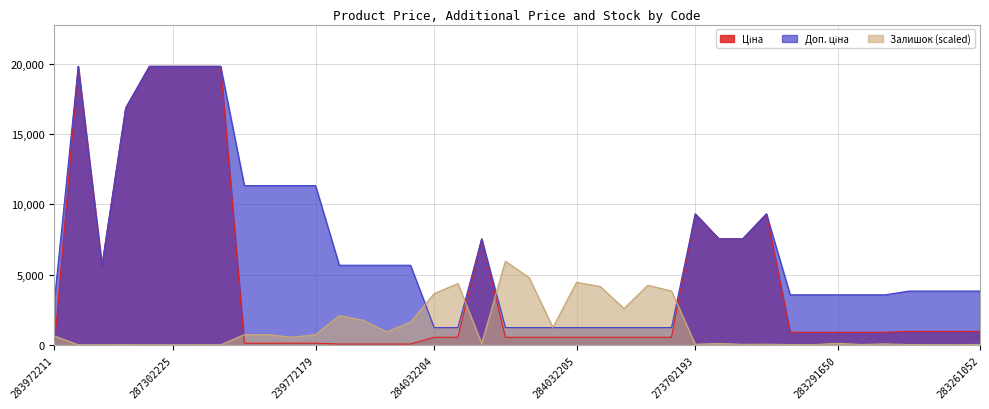

At which category does the chart reach its peak across all series?

287302223